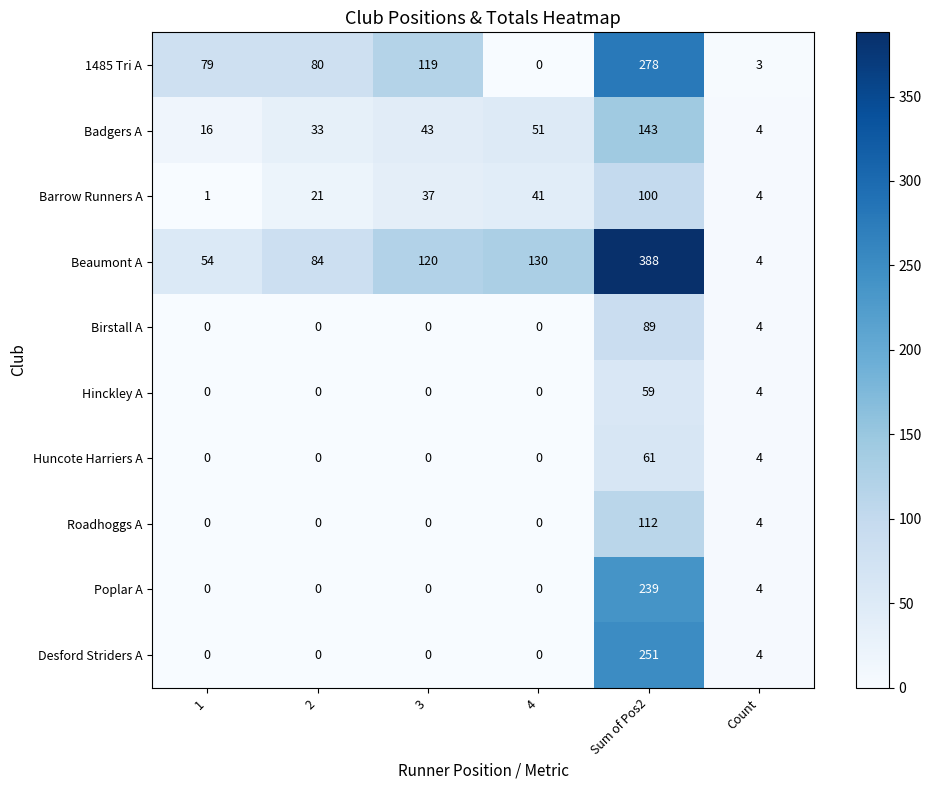

True or false: 1485 Tri A has a value of 131 at 1.

False